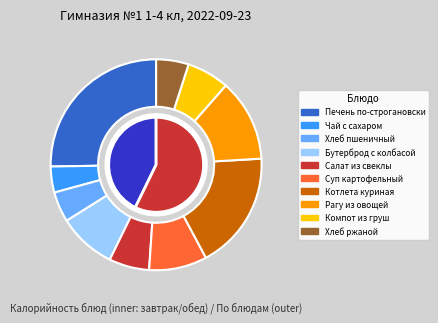

To the nearest percent, what is the difference between the Рагу из овощей and Печень по-строгановски slice percentages?

13%